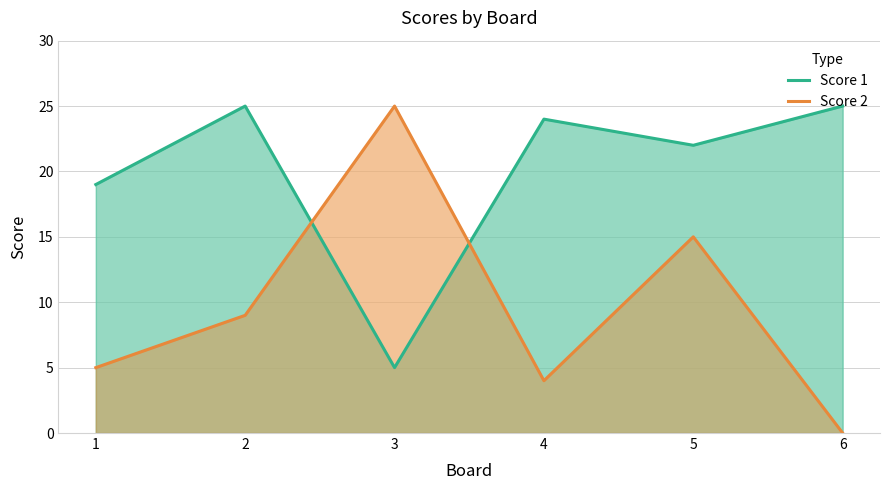

Reading left to right, list all the values displayed in this chart.

Score 1: 1=19	2=25	3=5	4=24	5=22	6=25
Score 2: 1=5	2=9	3=25	4=4	5=15	6=0